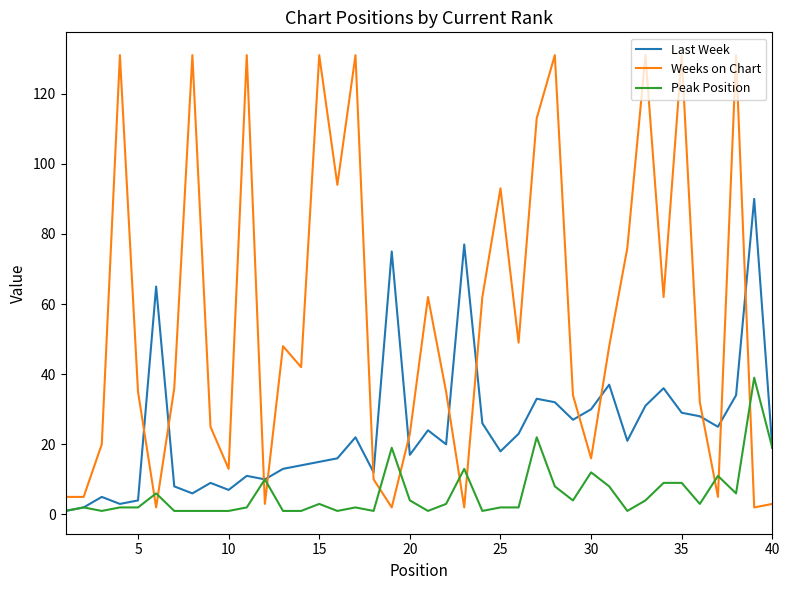

Which series has the largest total across all categories?

Weeks on Chart